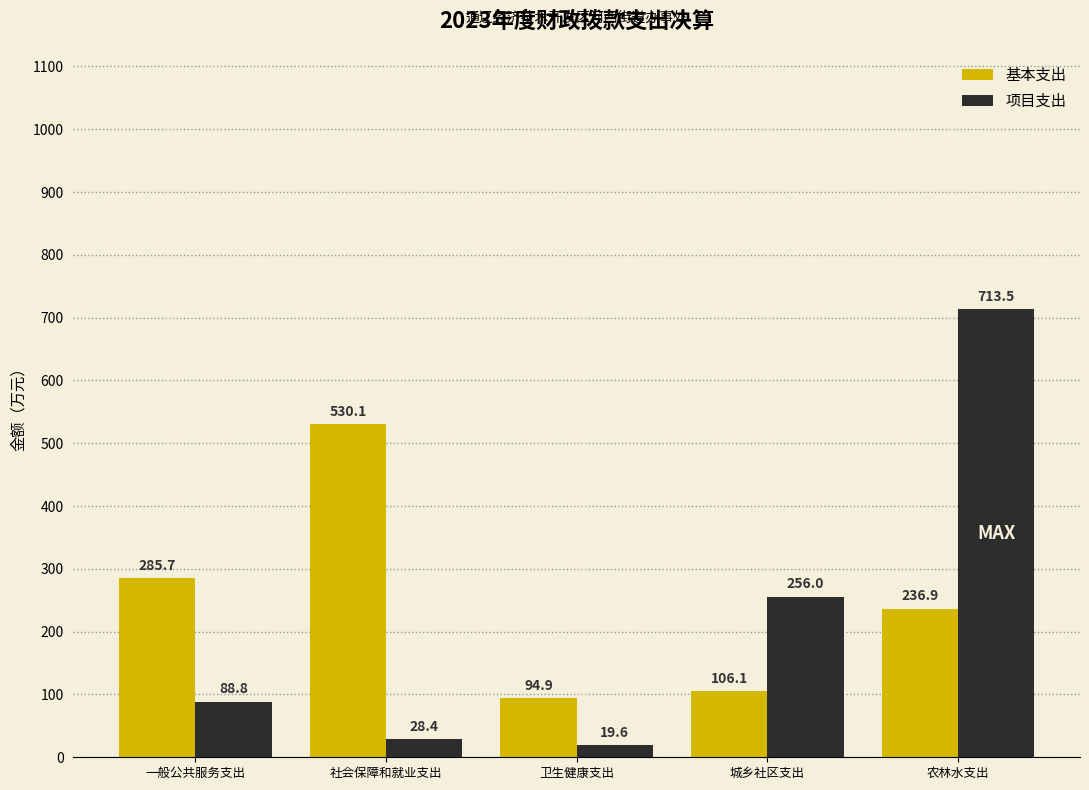

Reading left to right, extract all data points from this chart.

基本支出: 一般公共服务支出=285.7	社会保障和就业支出=530.1	卫生健康支出=94.9	城乡社区支出=106.1	农林水支出=236.9
项目支出: 一般公共服务支出=88.8	社会保障和就业支出=28.4	卫生健康支出=19.6	城乡社区支出=256.0	农林水支出=713.5